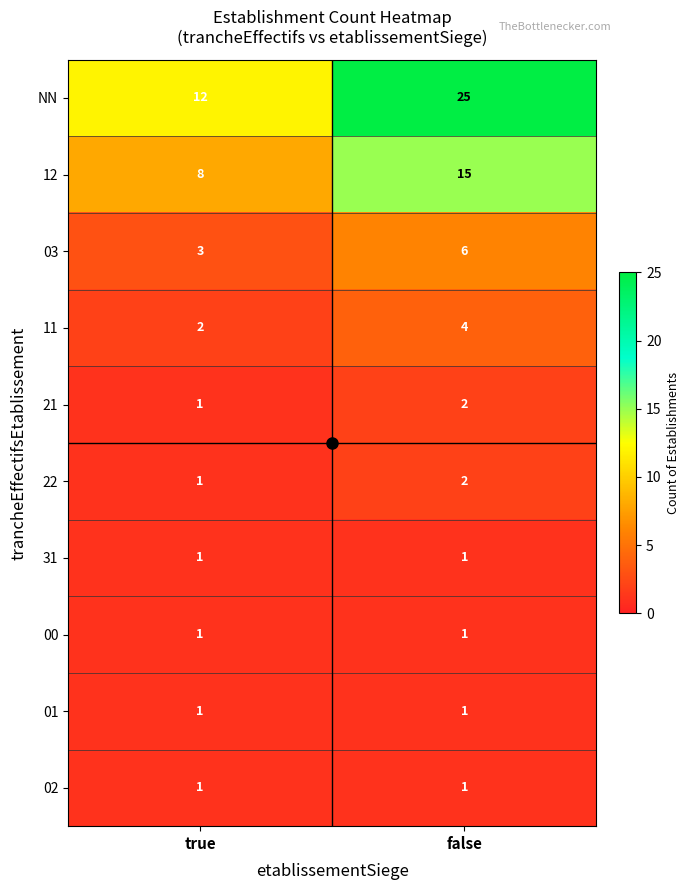

Between true and false, which series saw the biggest shift?

NN